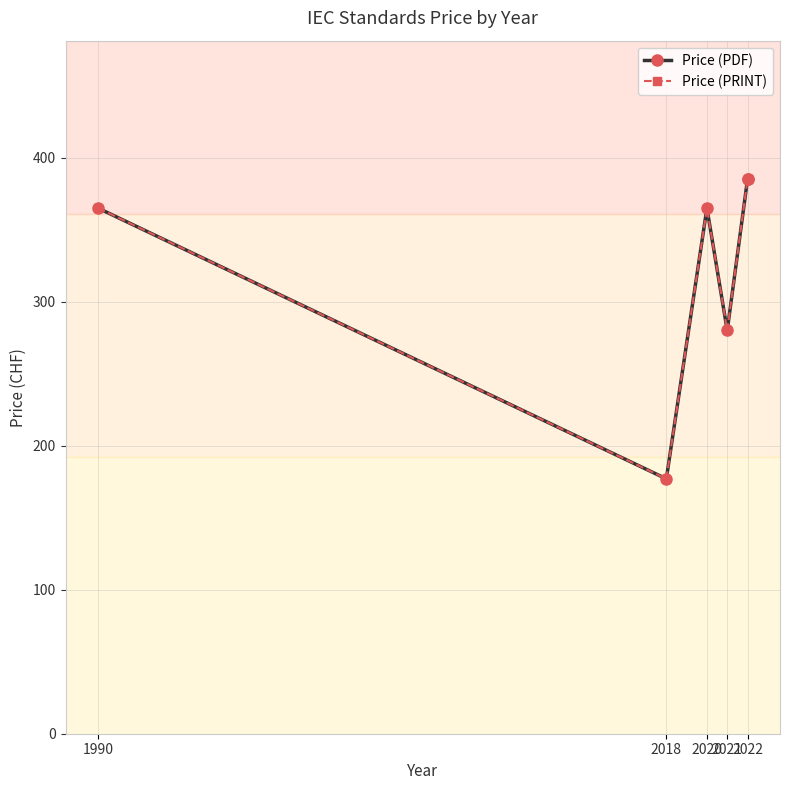

Which series has the largest range (max minus min)?

Price (PDF)